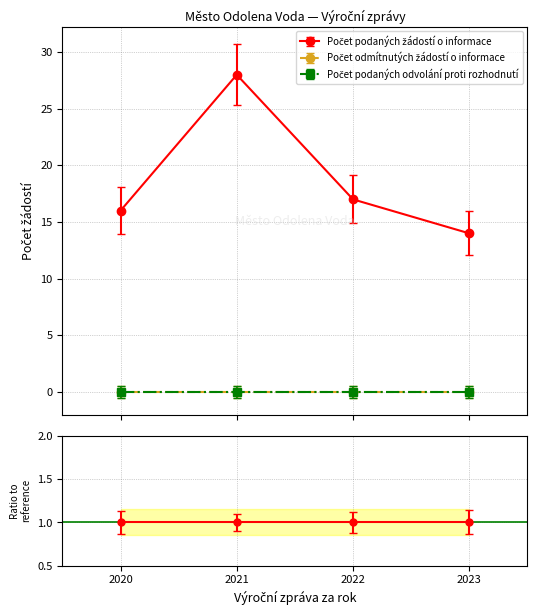

Is this an area chart (filled region under the line)?

No